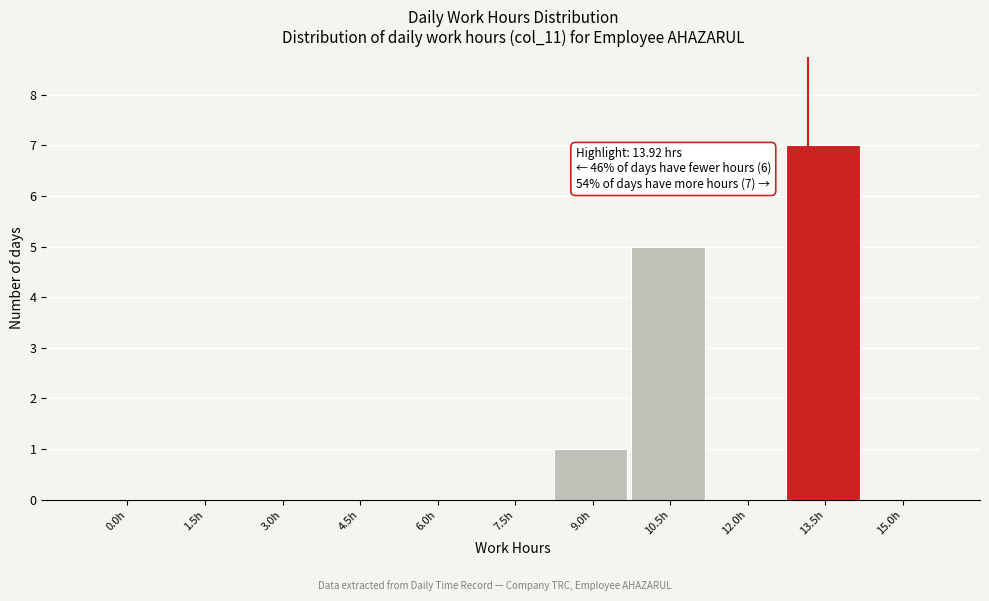

Reading left to right, extract all data points from this chart.

0.0h=0	1.5h=0	3.0h=0	4.5h=0	6.0h=0	7.5h=0	9.0h=1	10.5h=5	12.0h=0	13.5h=7	15.0h=0